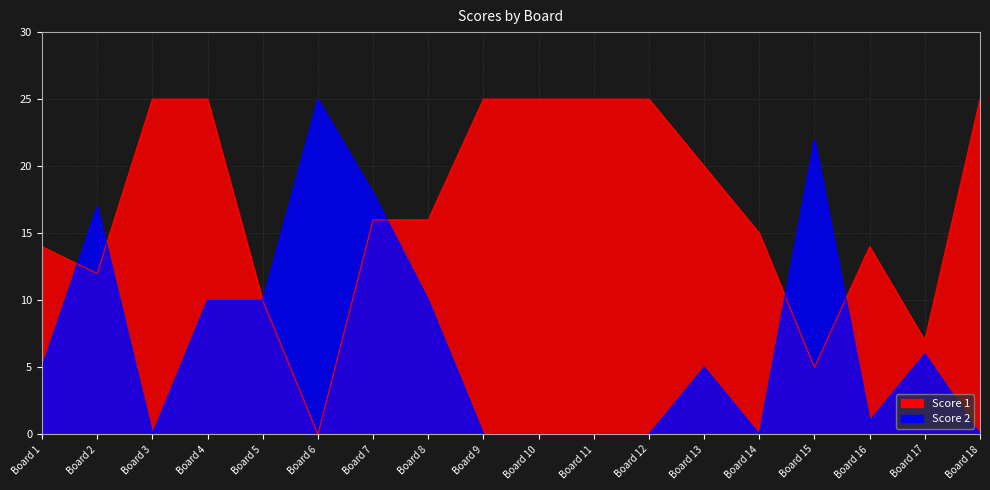

Reading right to left, list all the values displayed in this chart.

Score 1: 25	7	14	5	15	20	25	25	25	25	16	16	0	10	25	25	12	14
Score 2: 0	6	1	22	0	5	0	0	0	0	10	18	25	10	10	0	17	5